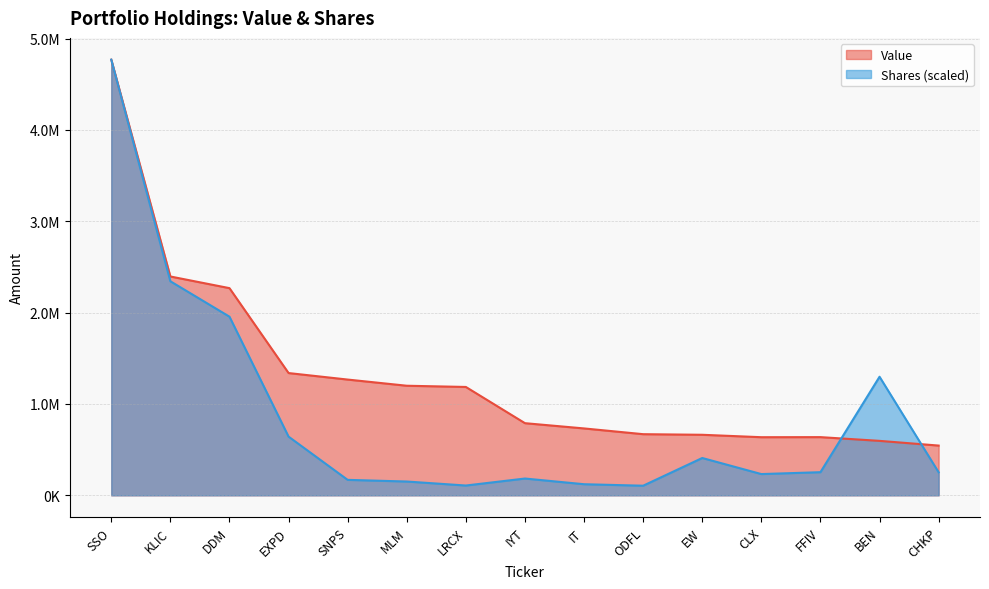

Rank the series by their maximum value, from highest to lowest.

Value, Shares